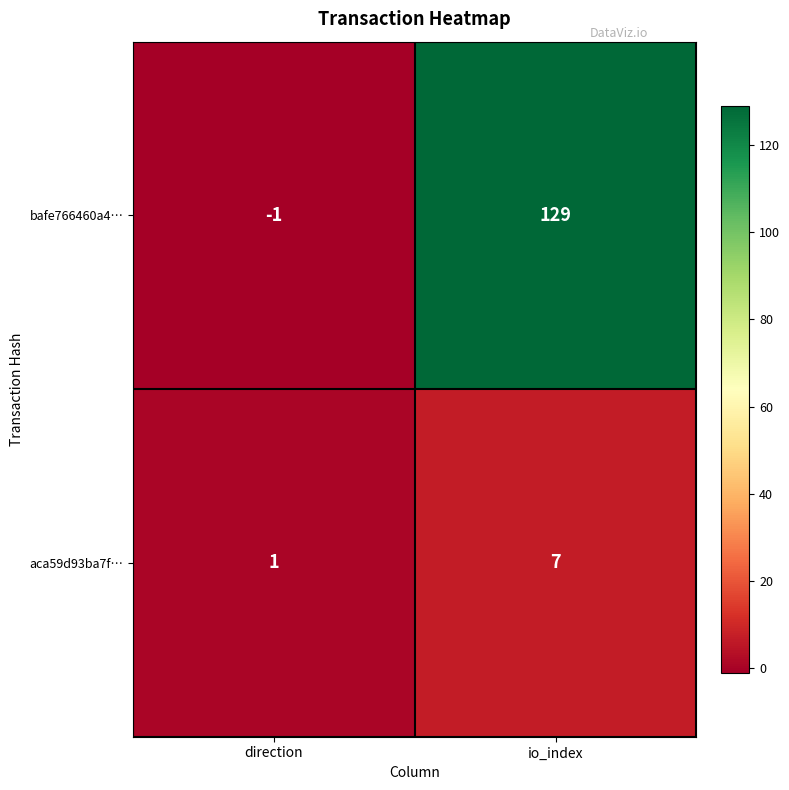

True or false: aca59d93ba7f… has a value of 12 at io_index.

False